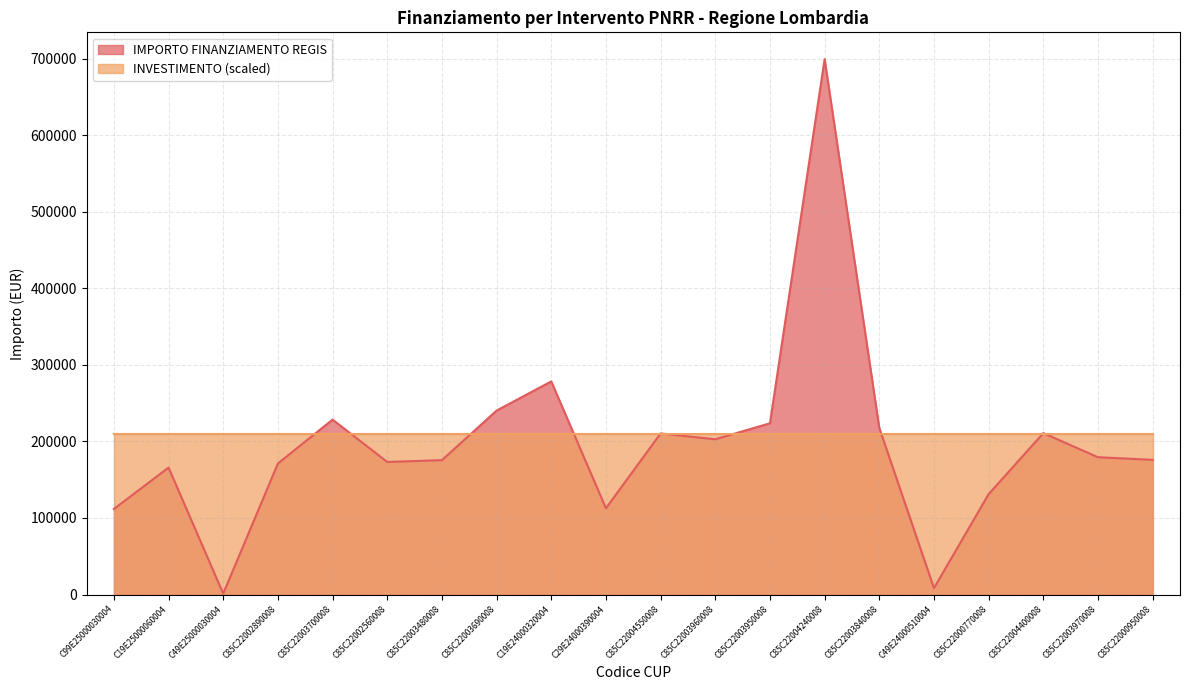

What is the difference between the values at C85C22002560008 and C85C22003690008?

67134.4